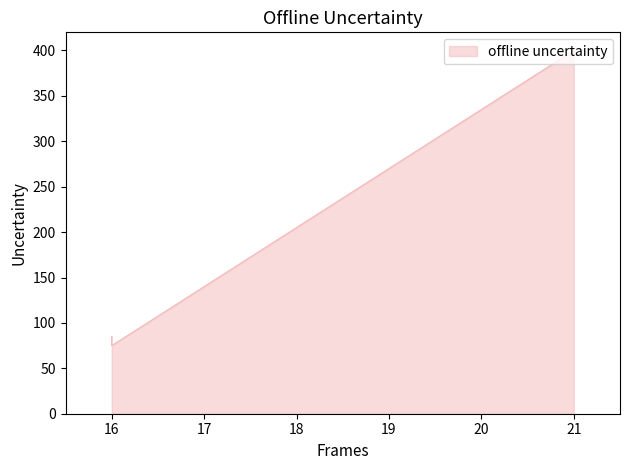

Is it true that the value at 21 is 400?

True